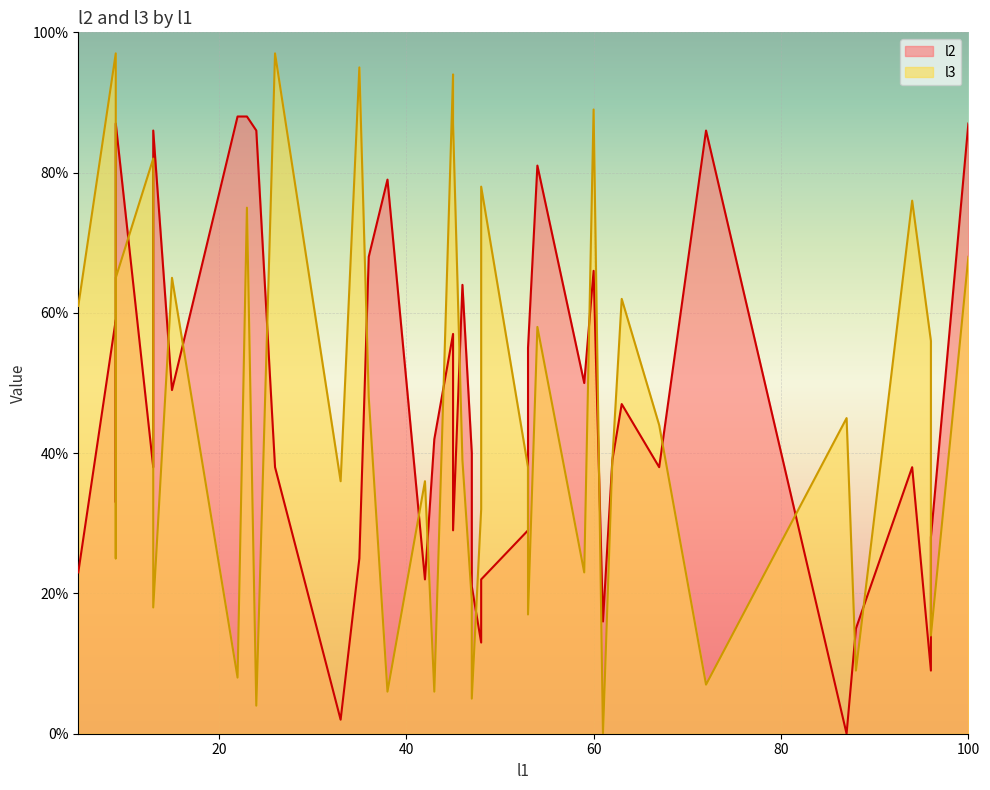

At which category is the sum across all series the highest?

23